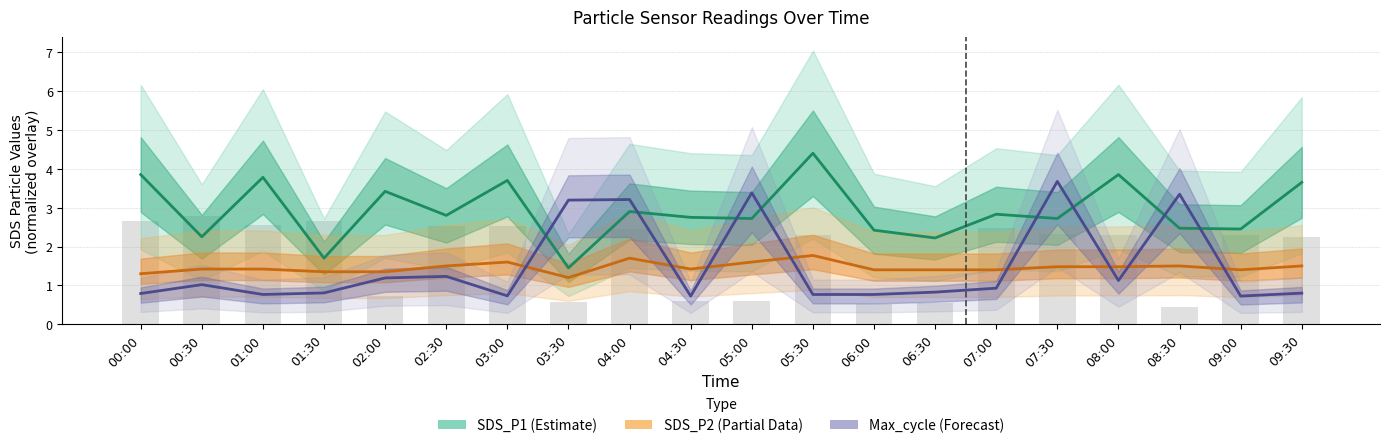

Between 07:30 and 08:00, which series saw the biggest shift?

Max_cycle